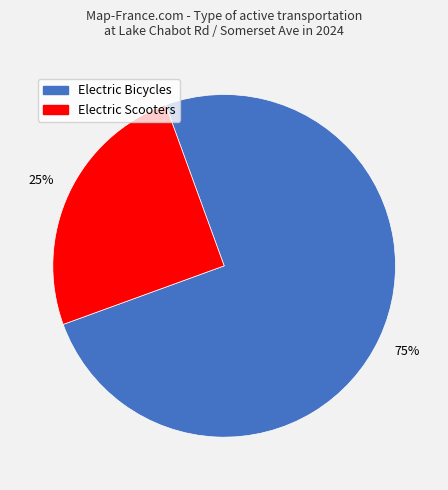

Rank the categories by value from highest to lowest.

Electric Bicycles, Electric Scooters